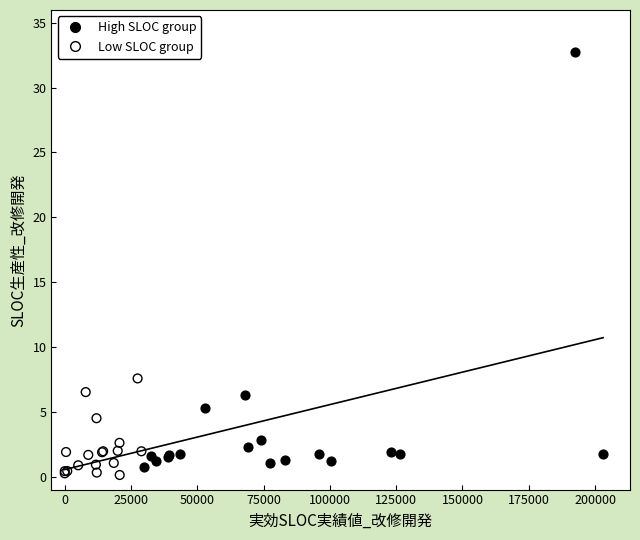

Which series has the largest Y range (max minus min)?

High SLOC group